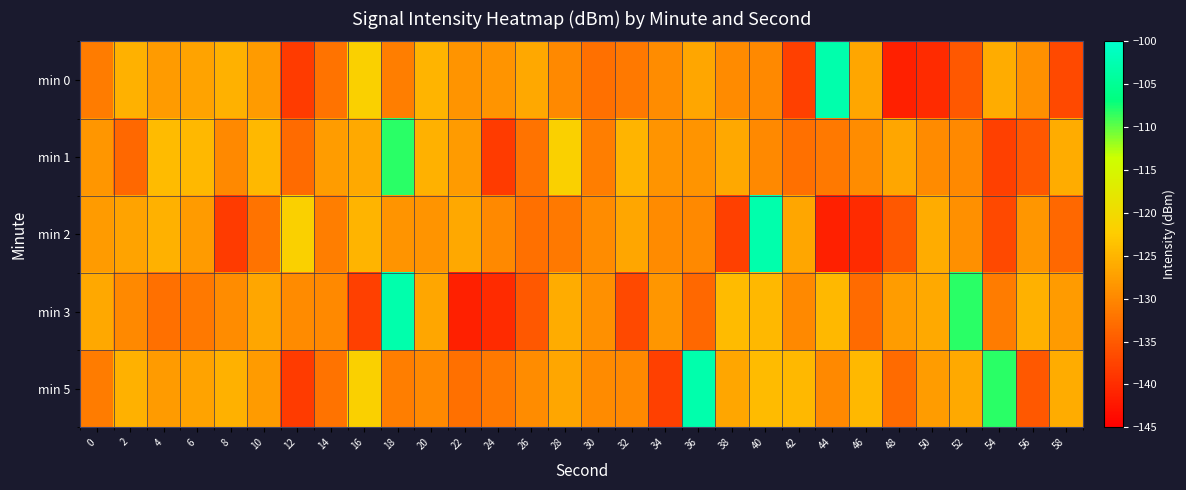

What is the minimum value shown in the chart?

-141.4